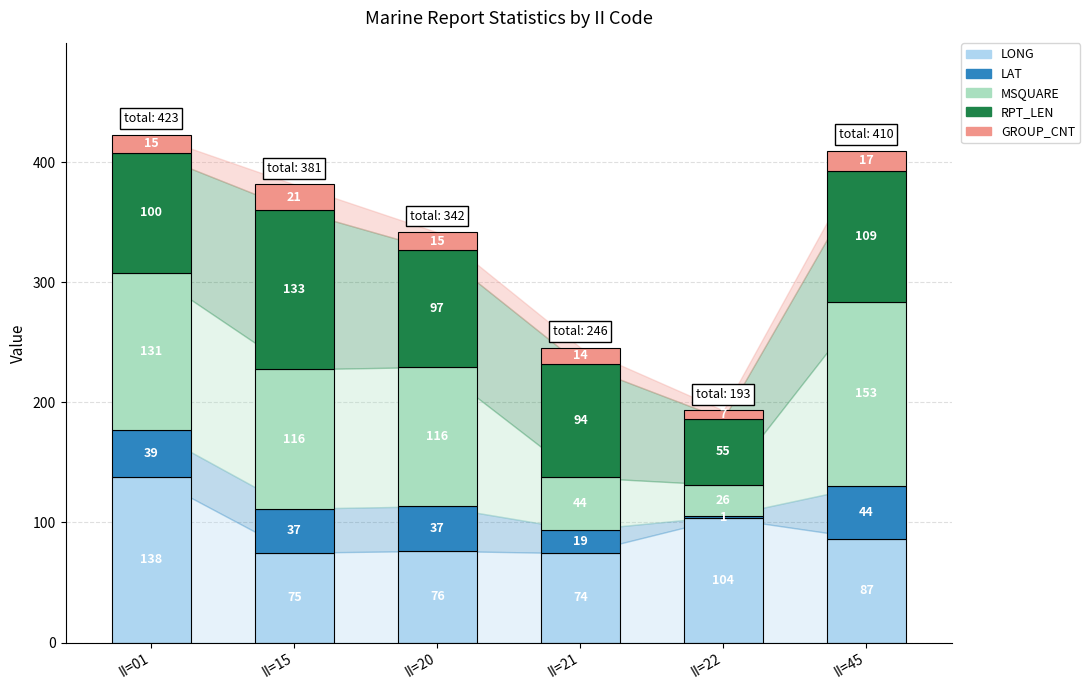

What is the total value across all series at II=20?

341.5